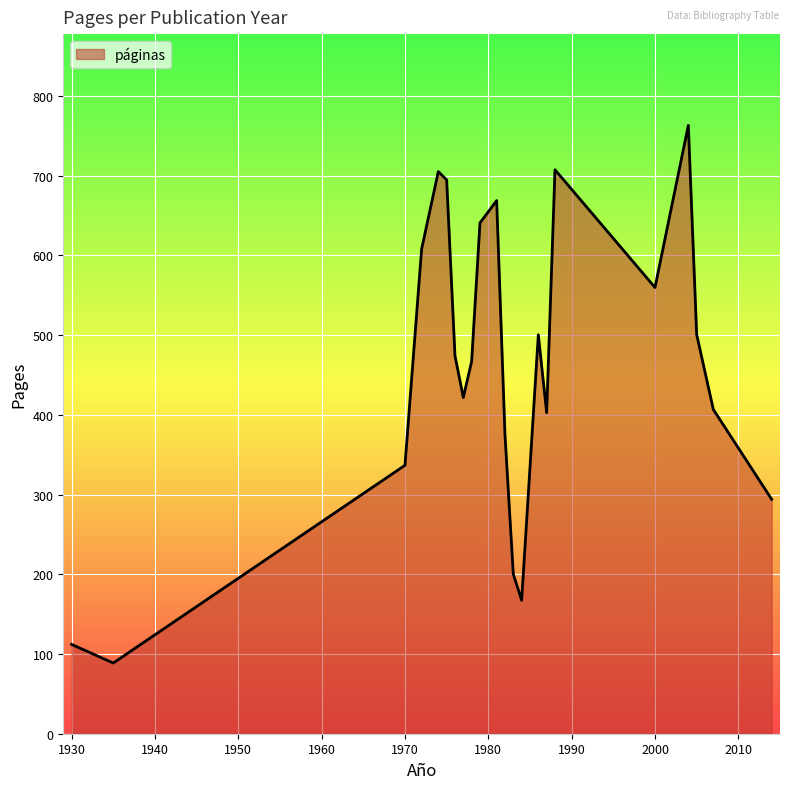

Does the chart display data point markers on the line(s)?

No